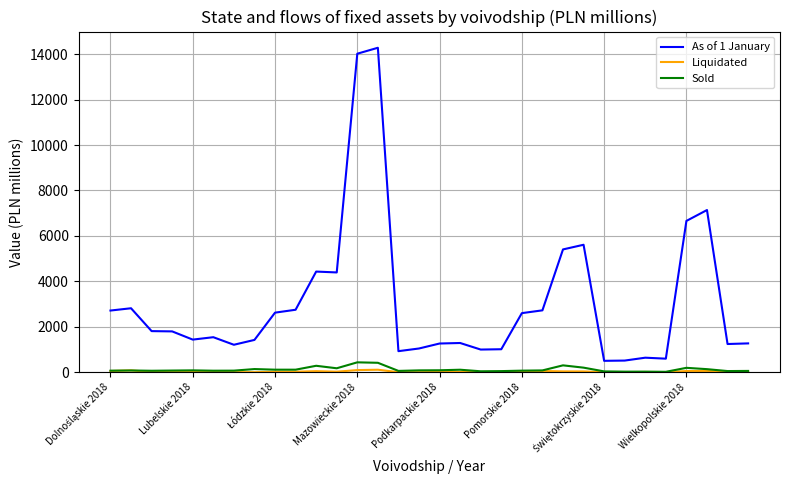

How many lines are shown in the chart?

3